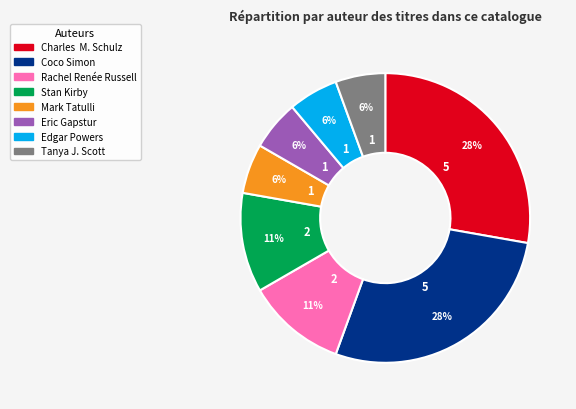

Which has a higher value, Coco Simon or Edgar Powers?

Coco Simon